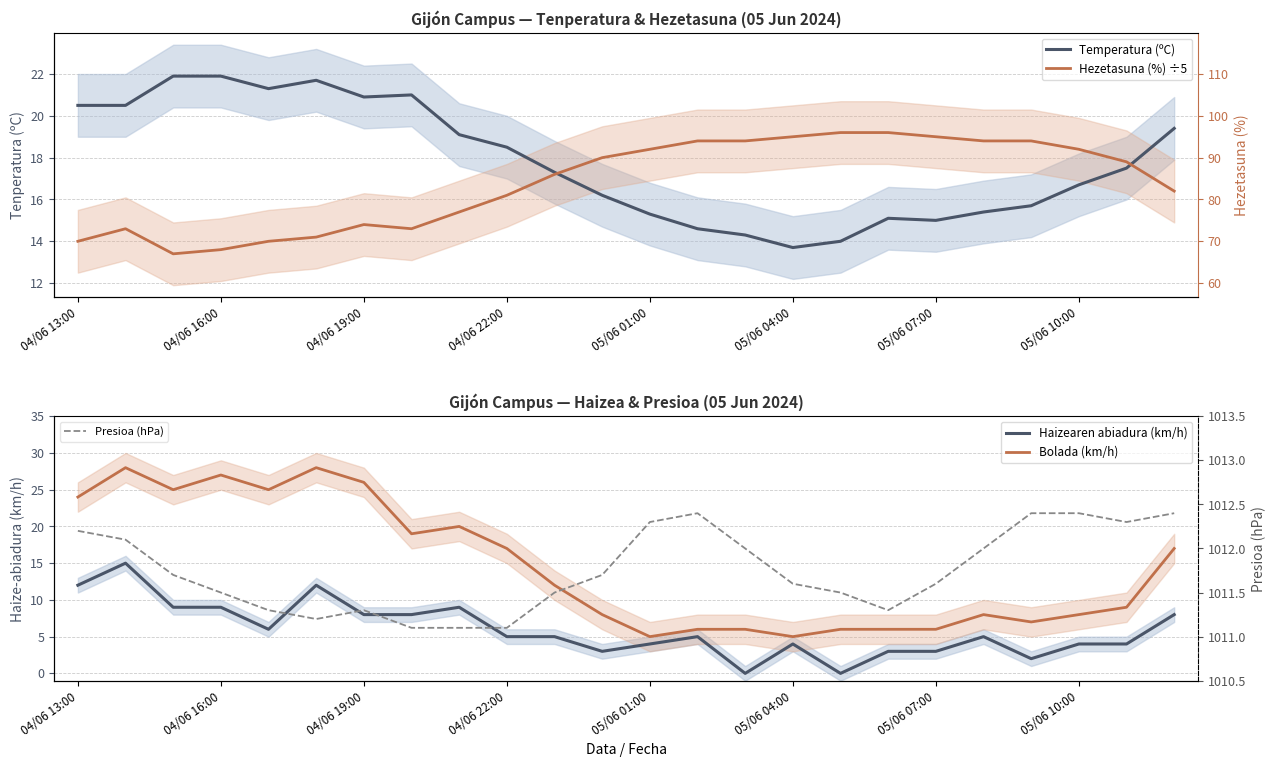

The value of Presioa (hPa) at 23 is 1012.4. True or false?

True